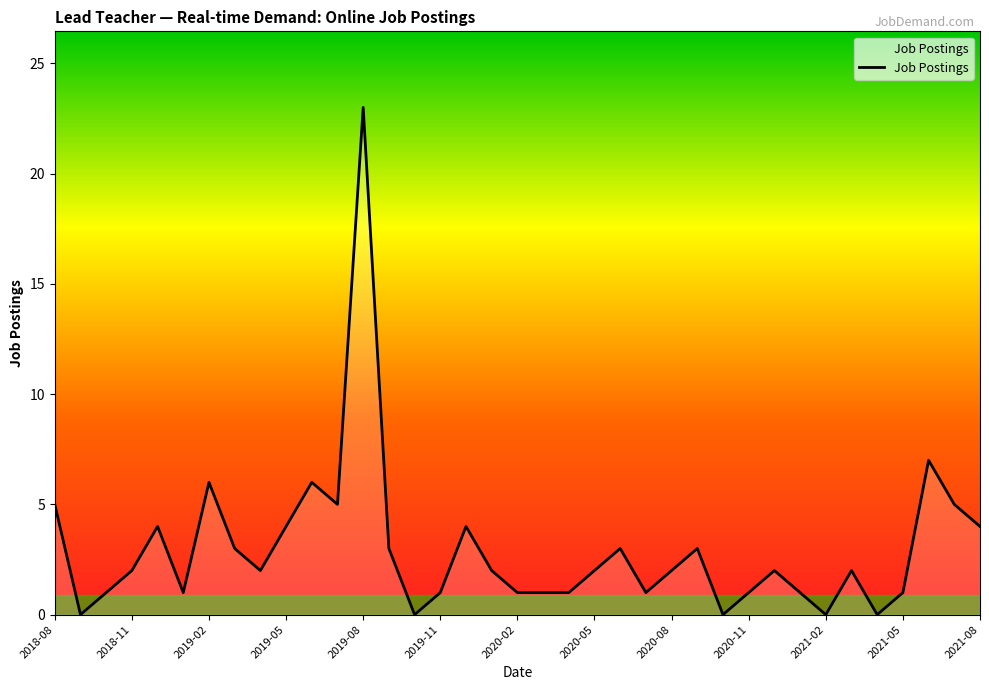

What is the maximum value shown in the chart?

23